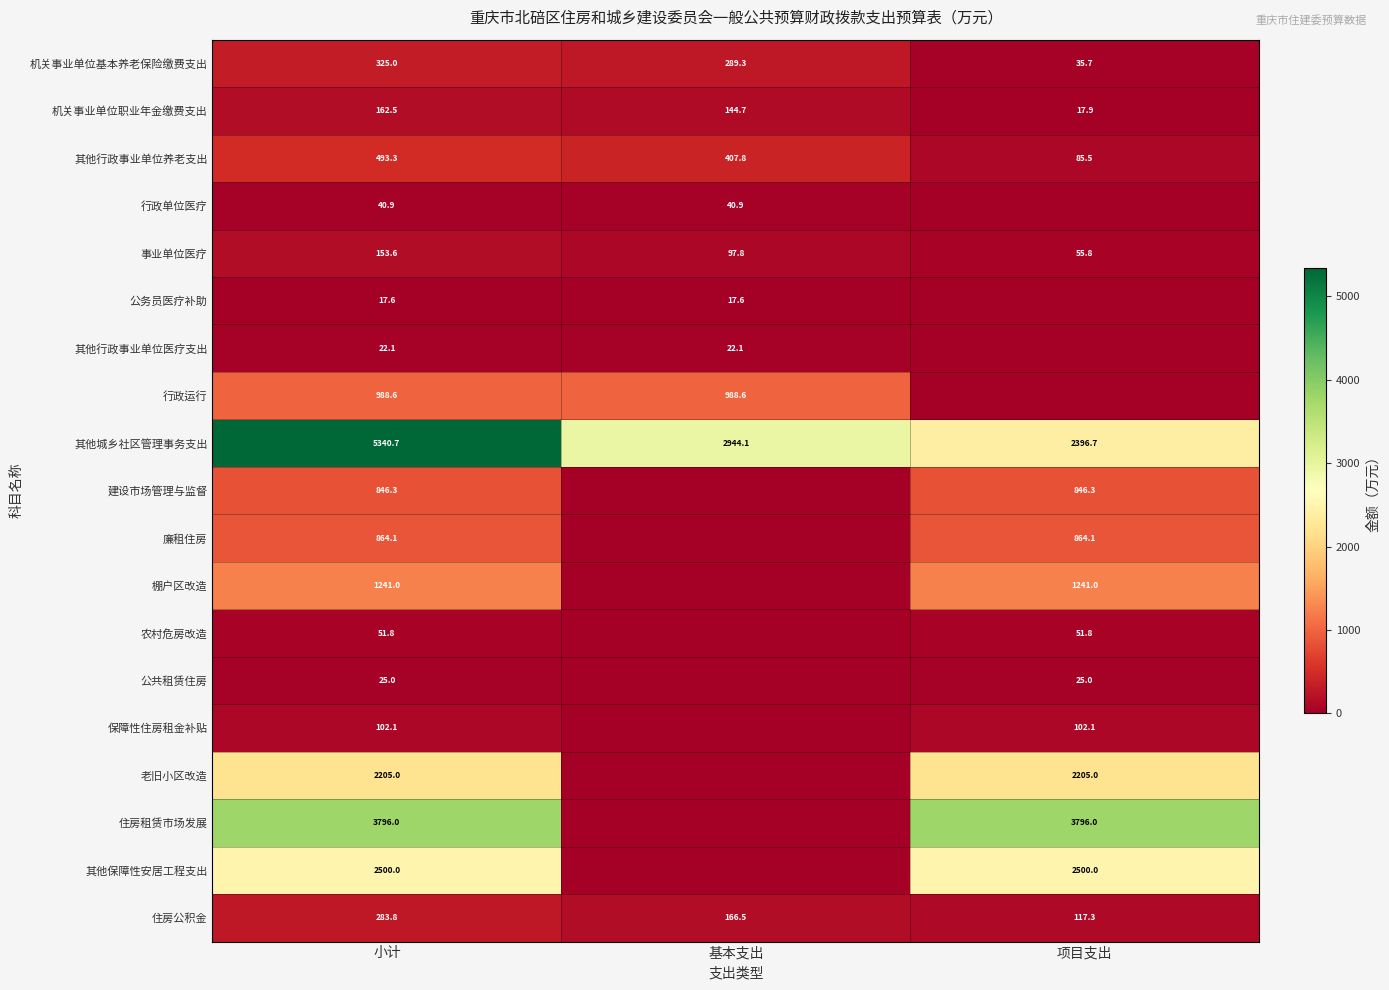

The value of 棚户区改造 at 小计 is 1241.0. True or false?

True